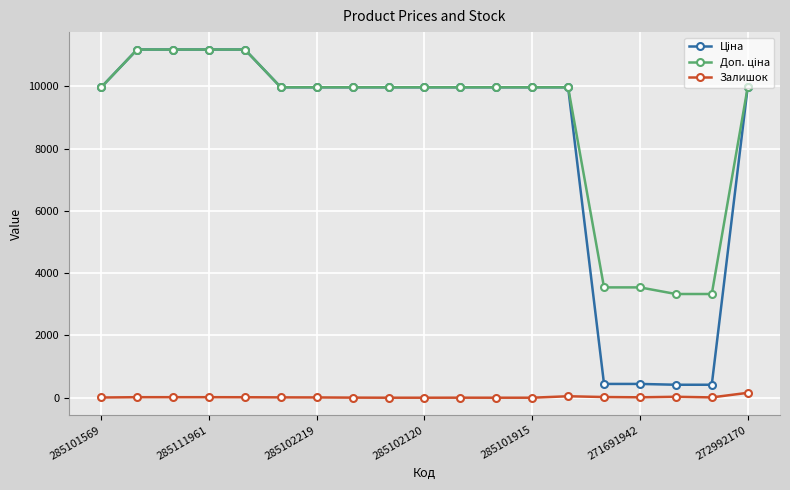

At how many categories does at least one series exceed 7973?

15